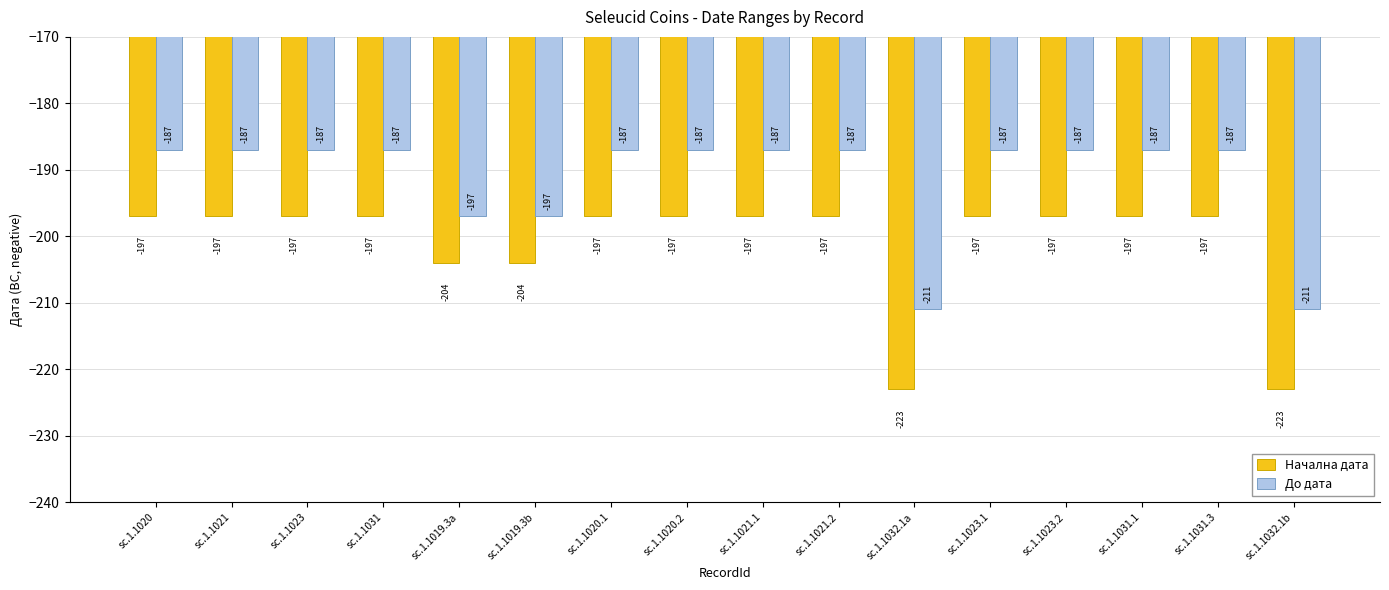

What is the label of the 8th bar from the left?

sc.1.1020.2